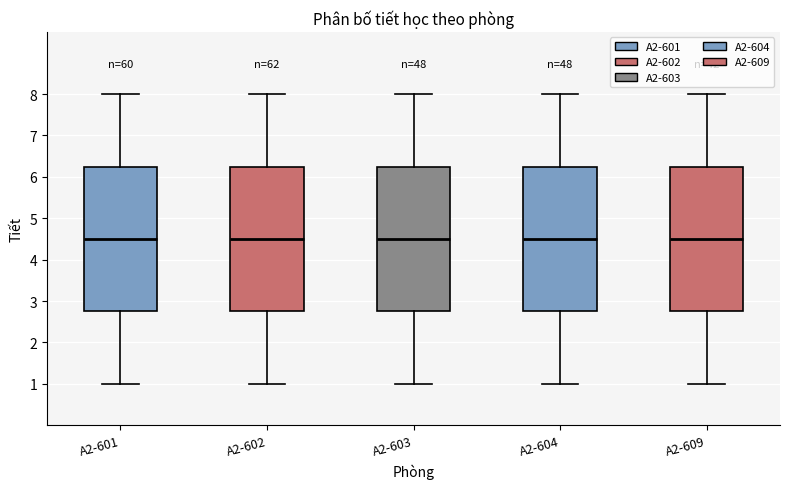

Where is the upper edge of the box for A2-602 on the y-axis? The values are not printed on the chart, so give them approximately, as read against the axis.

6.3